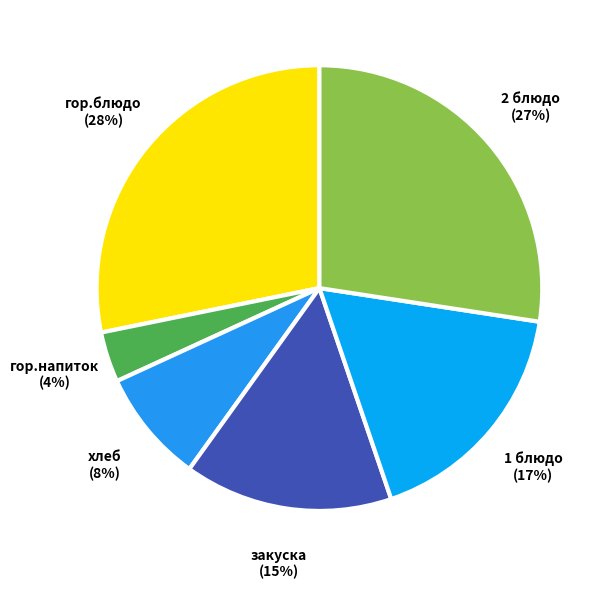

To the nearest percent, what is the combined percentage of 2 блюдо and гор.напиток?

31%